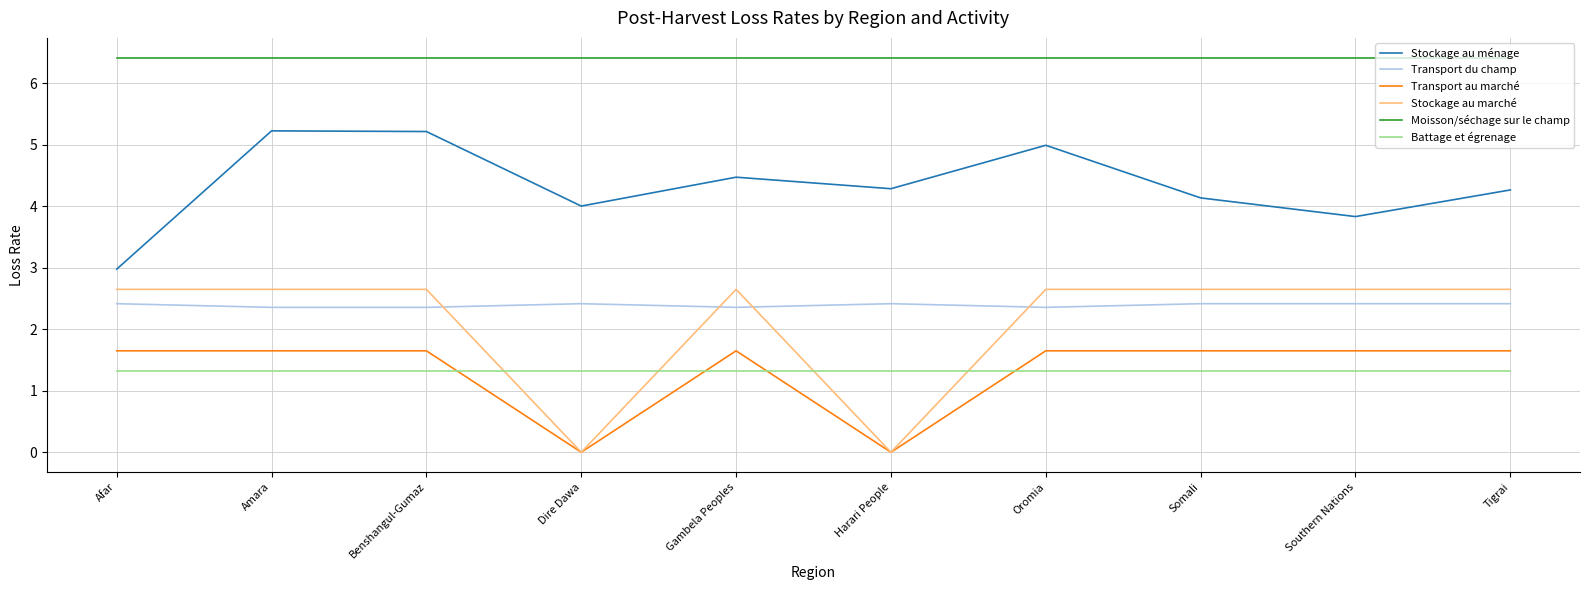

What is the spread (max minus min) of values at Southern Nations?

5.1